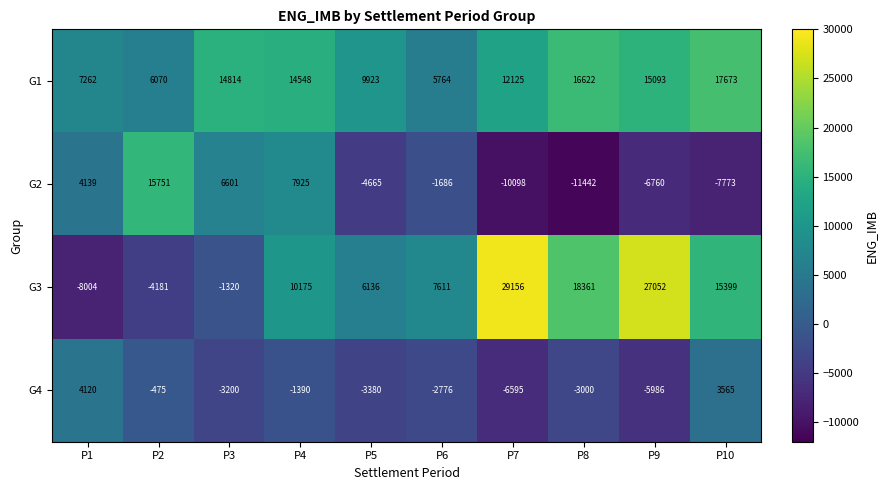

At which label does G4 reach its minimum?

P7